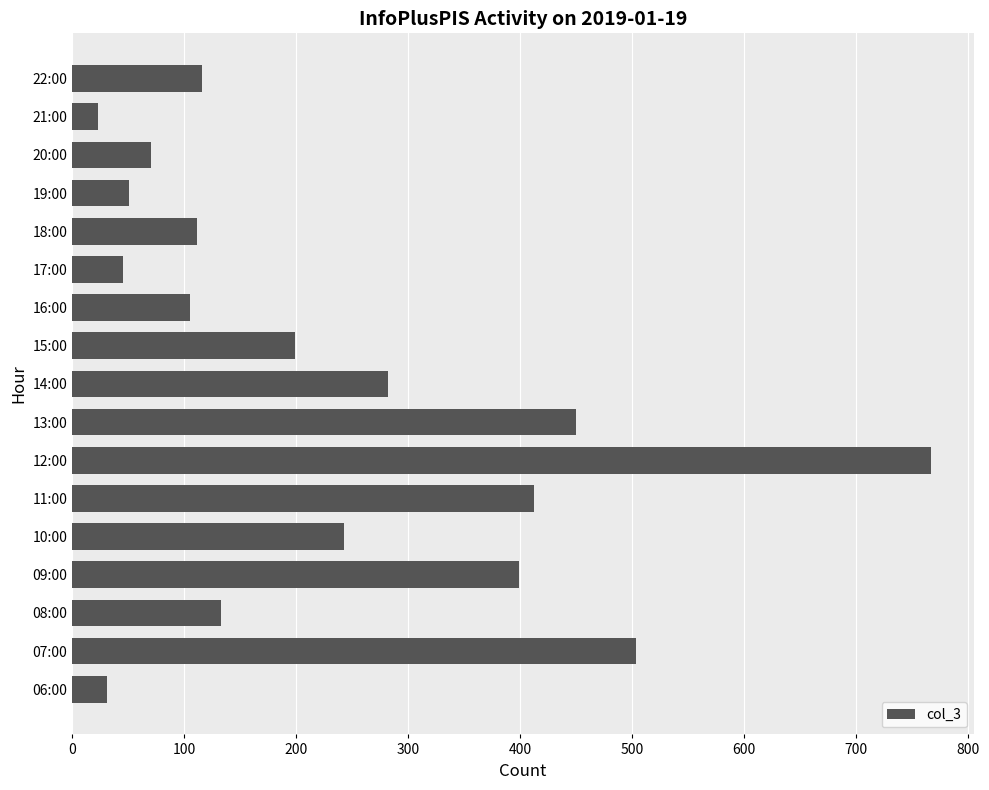

The value at 08:00 is 180. True or false?

False